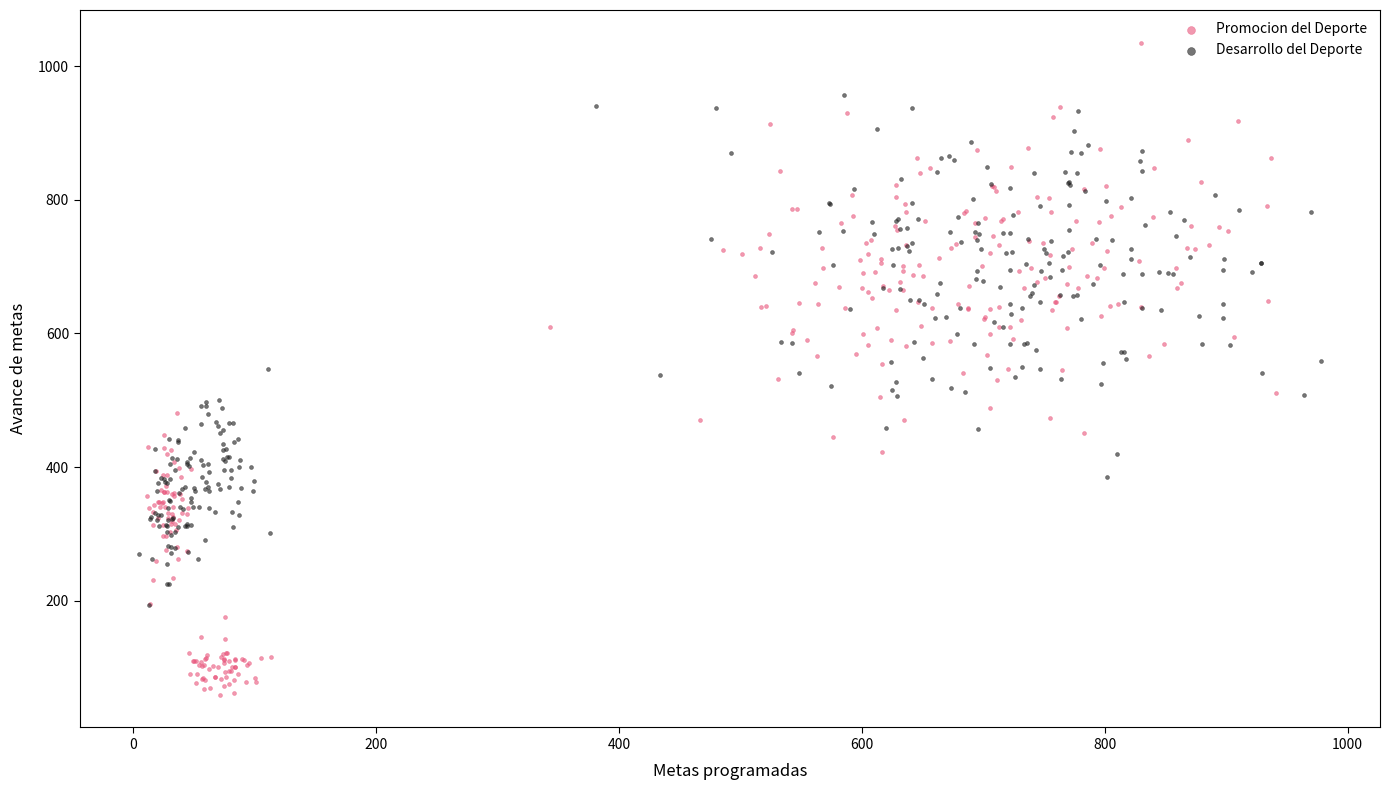

Which series contains the highest Y value?

Promocion del Deporte